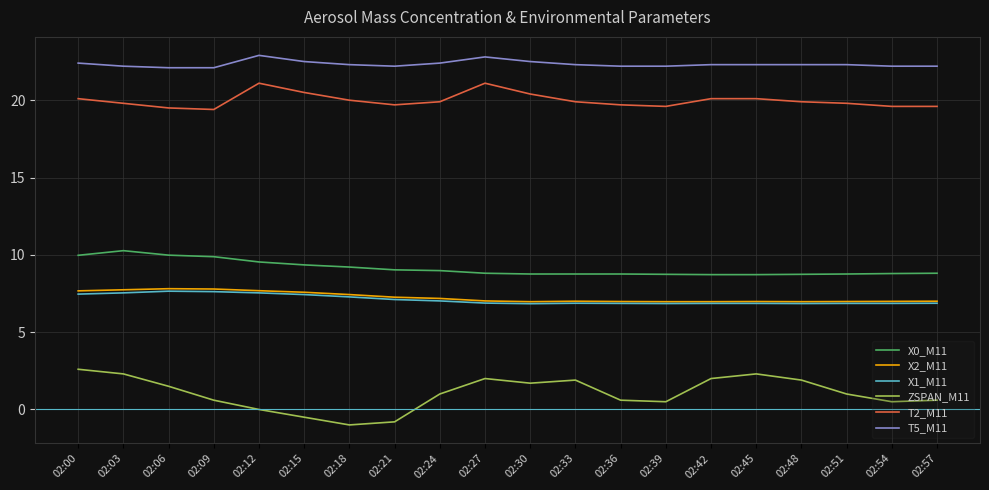

True or false: ZSPAN_M11 and T5_M11 intersect in this chart.

False